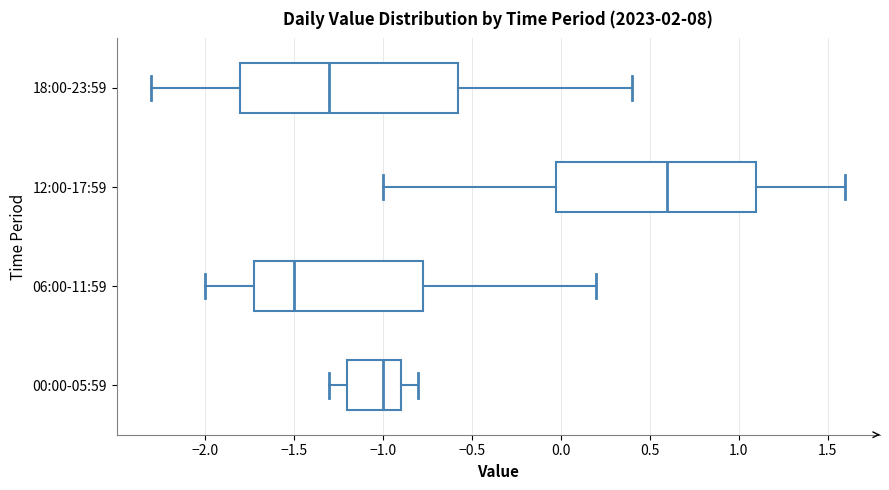

Where does the median line of the box for 18:00-23:59 sit on the x-axis? The values are not printed on the chart, so give them approximately, as read against the axis.

-1.30